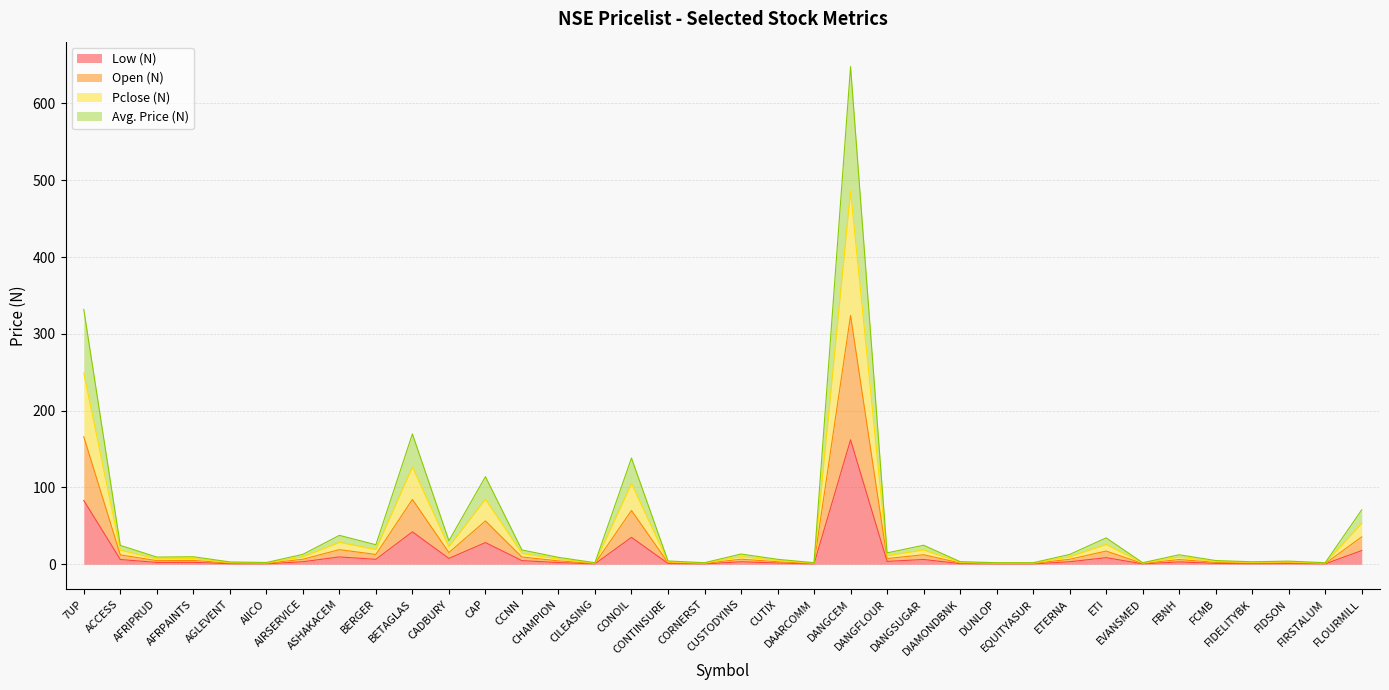

What are all the series names shown in the legend?

Low (N), Open (N), Pclose (N), Avg. Price (N)